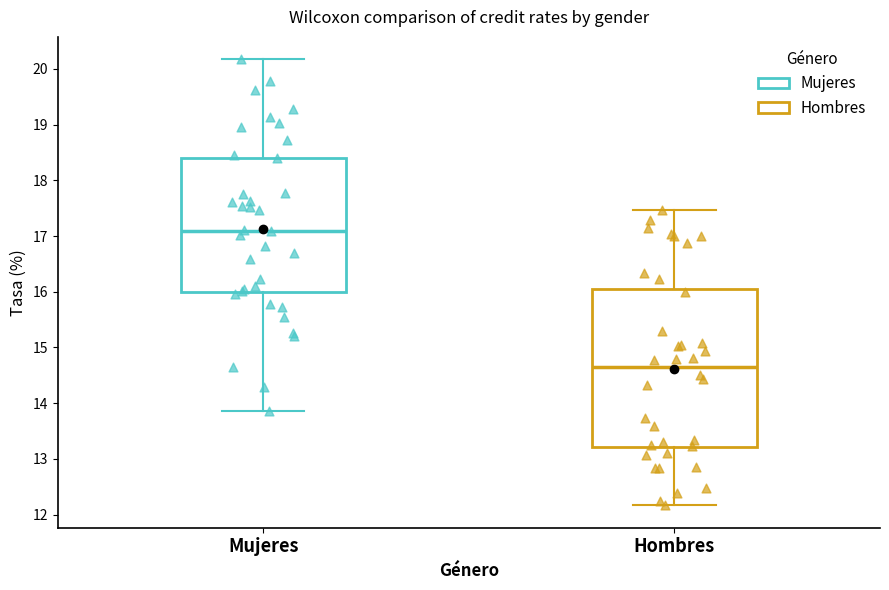

Which box has the lowest median line?

Hombres